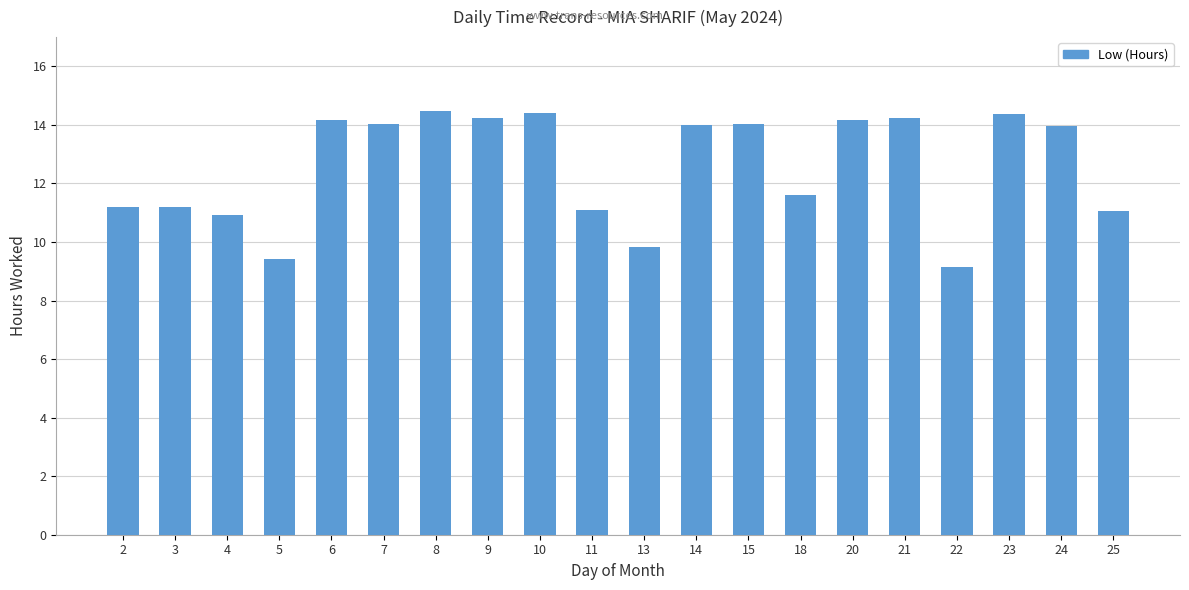

What is the difference between the values at 21 and 11?

3.1